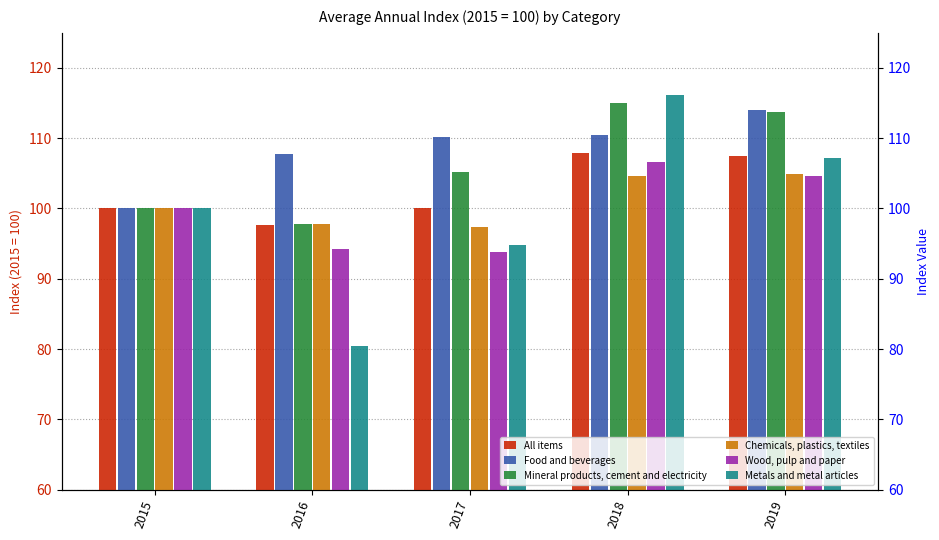

How many categories are shown in the chart?

5